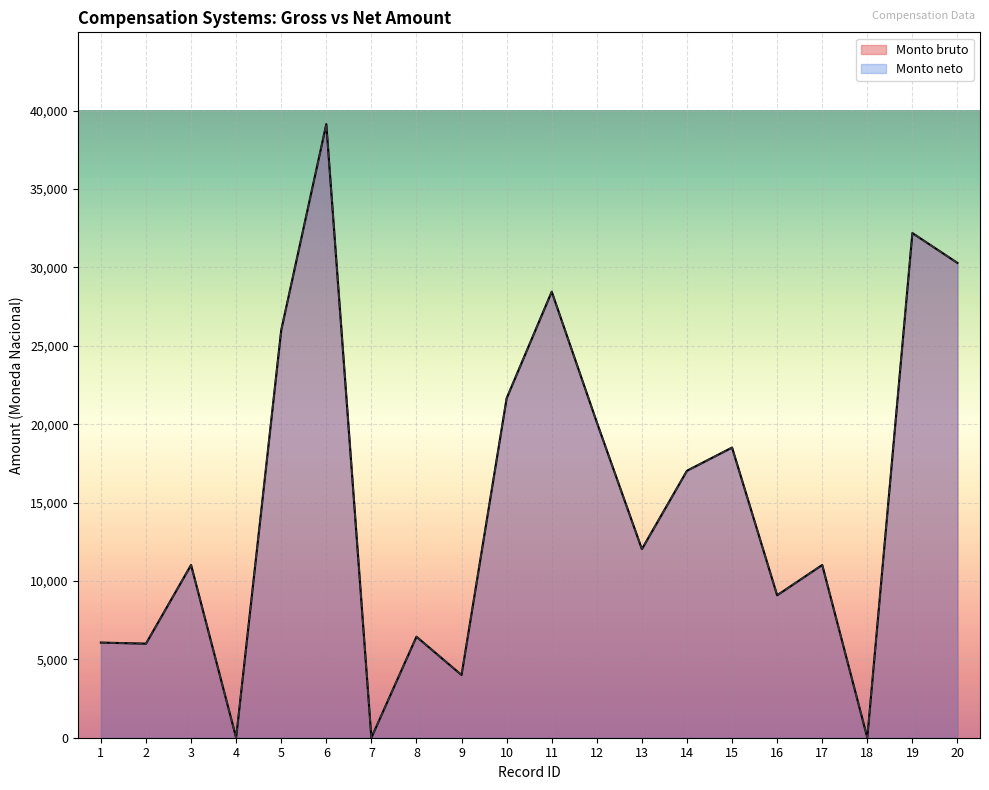

Reading left to right, extract all data points from this chart.

Monto bruto: 6069.4	6000.0	11020.0	0.0	26000.0	39143.0	0.0	6443.0	4000.0	21654.0	28453.2	20122.0	12032.0	17032.0	18510.5	9087.5	11020.0	0.0	32194.4	30288.9
Monto neto: 6069.4	6000.0	11020.0	0.0	26000.0	39143.0	0.0	6443.0	4000.0	21654.0	28453.2	20122.0	12032.0	17032.0	18510.5	9087.5	11020.0	0.0	32194.4	30288.9